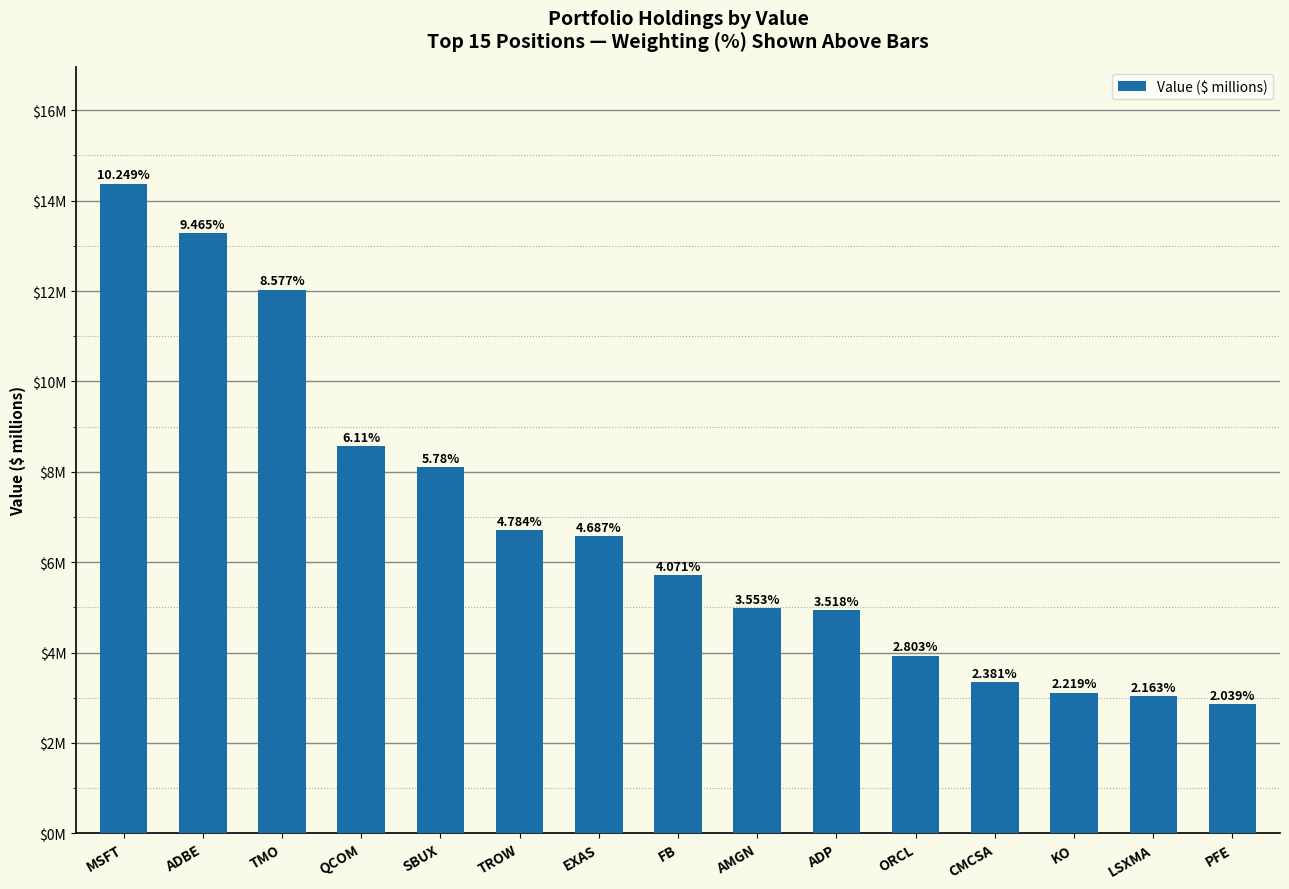

What is the greatest value displayed?

14.4